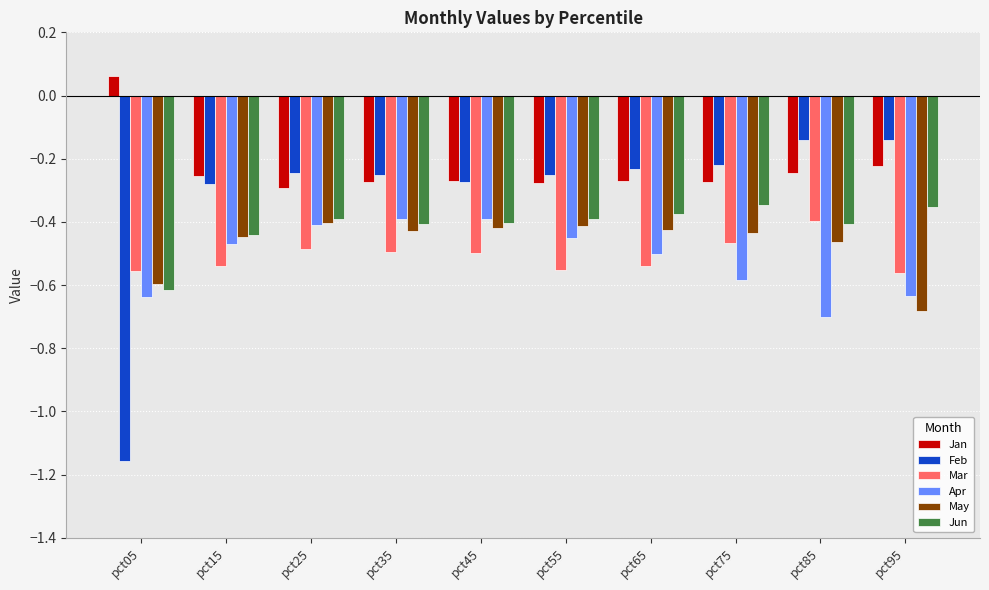

What is the sum of the Jun values at pct55 and pct85?

-0.8